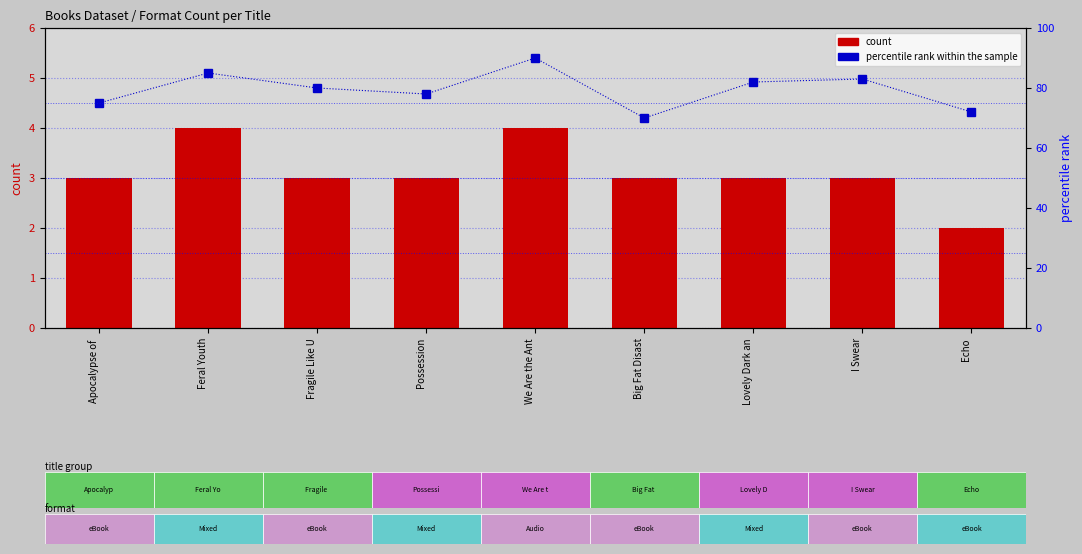

At how many categories does at least one series exceed 82?

3